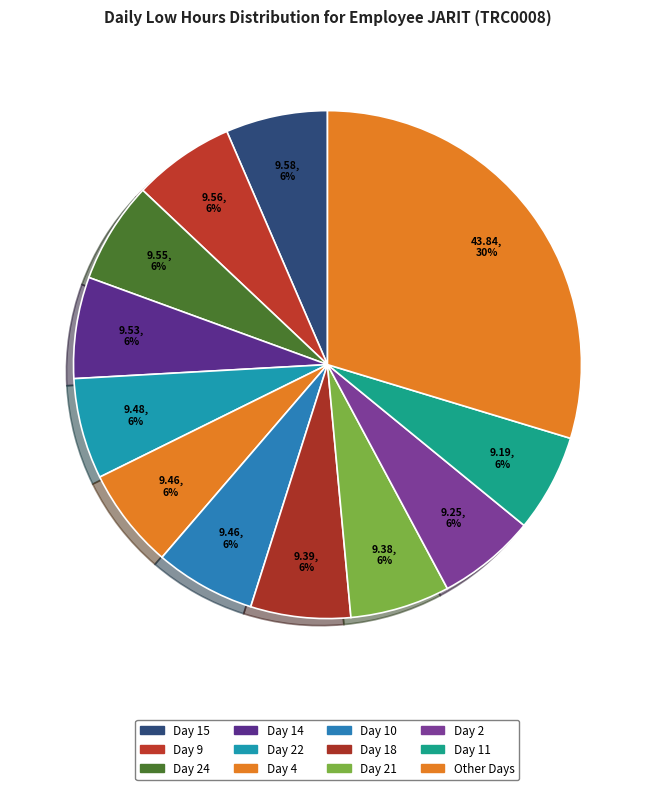

What is the change in value from Day 9 to Day 10?

-0.1